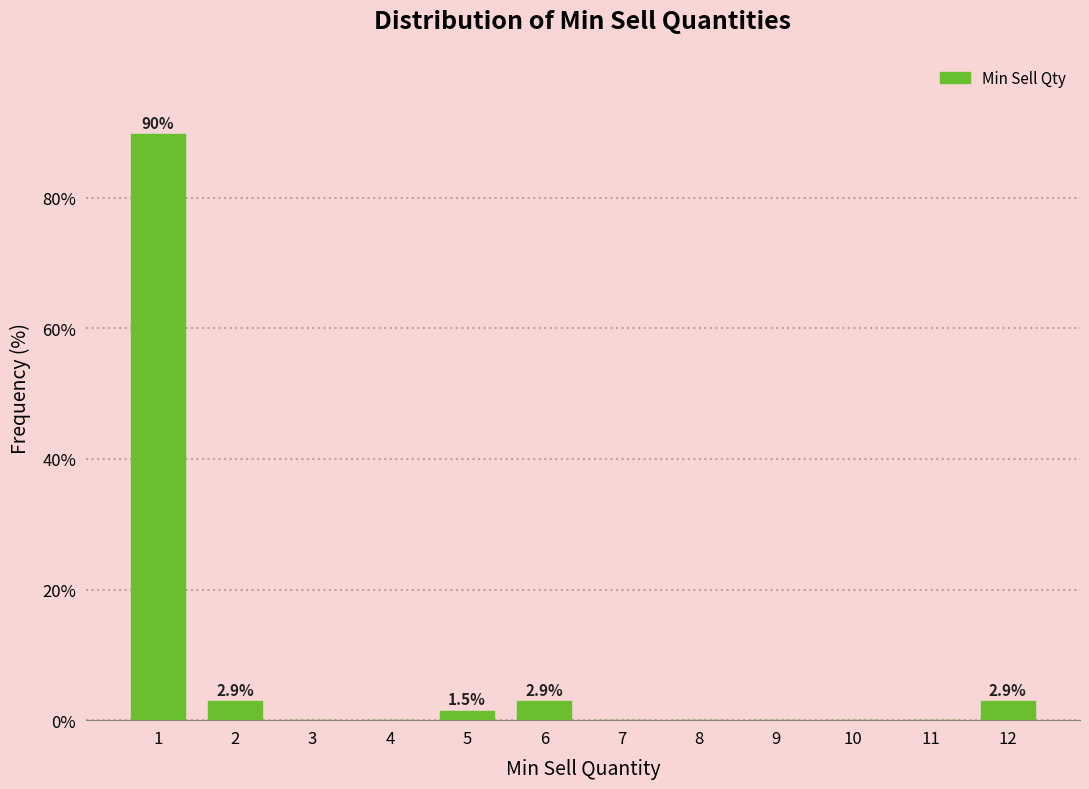

Reading left to right, extract all data points from this chart.

1=89.7	2=2.9	3=0.0	4=0.0	5=1.5	6=2.9	7=0.0	8=0.0	9=0.0	10=0.0	11=0.0	12=2.9